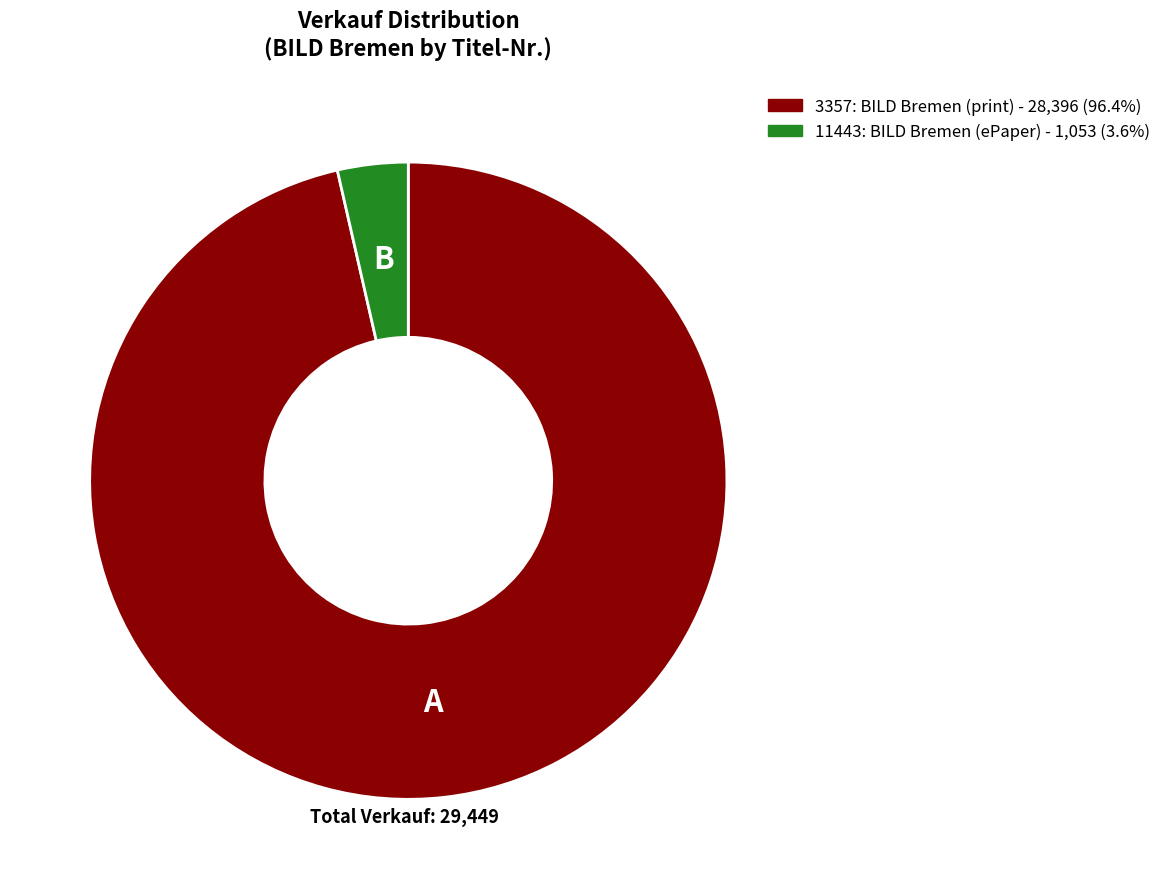

Approximately how many times larger is the value at 3357 compared to 11443?

27.0